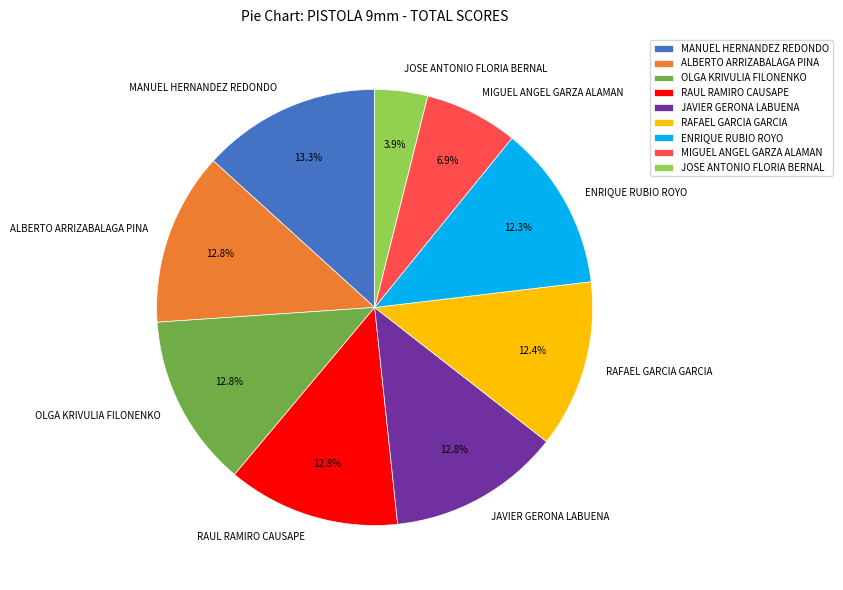

Which category has the smallest portion of the pie?

JOSE ANTONIO FLORIA BERNAL